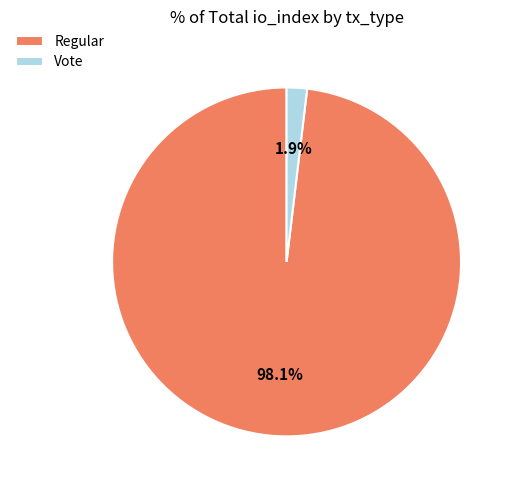

To the nearest percent, what percentage of the pie is Regular?

98%